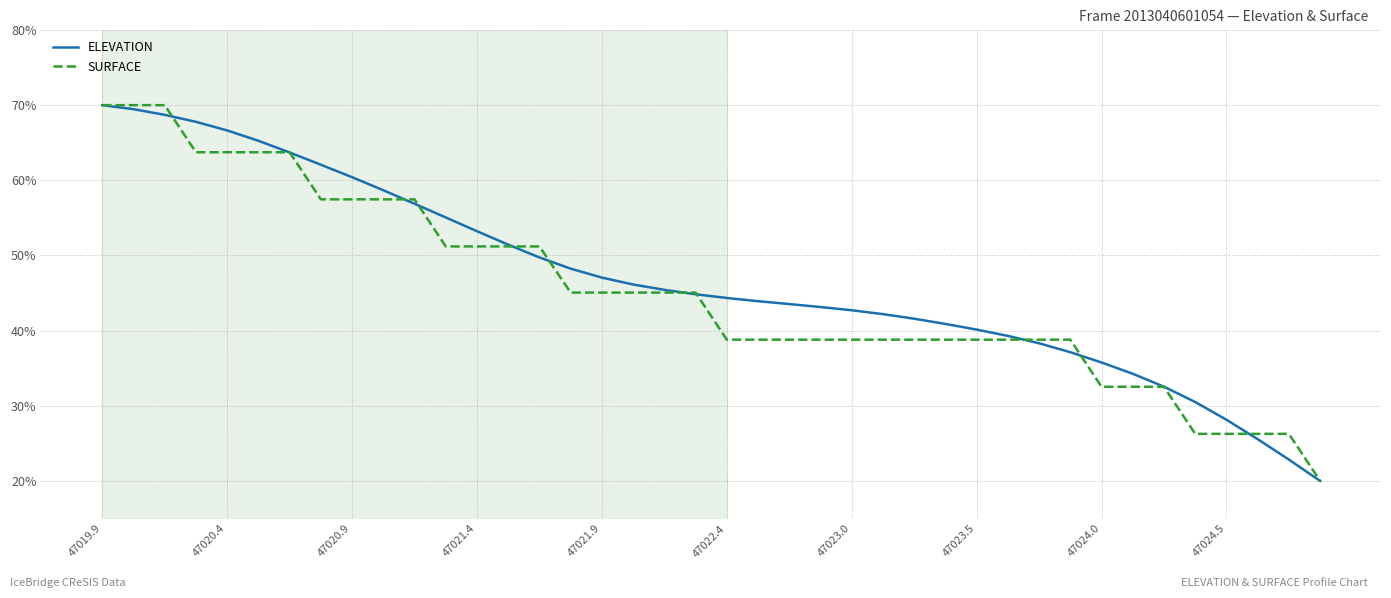

Which series has the largest total across all categories?

ELEVATION